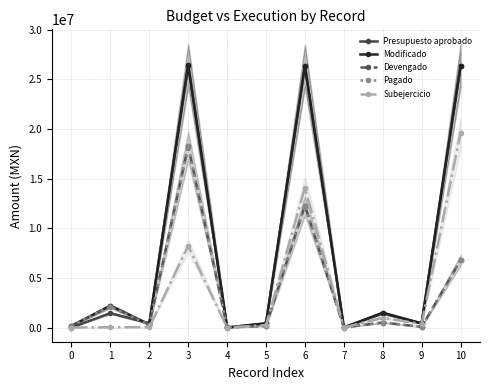

Between 2 and 4, which series saw the biggest shift?

Presupuesto aprobado